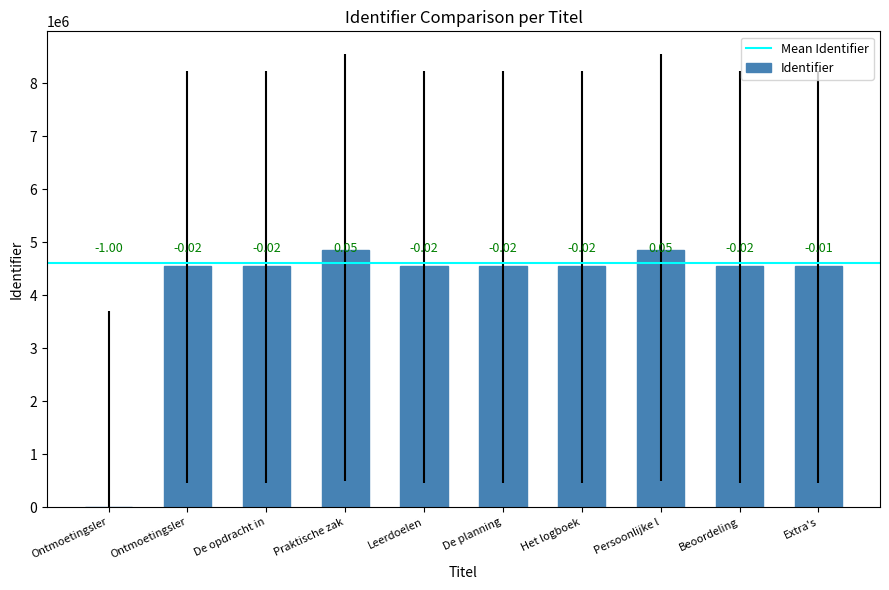

Are the bars horizontal?

No